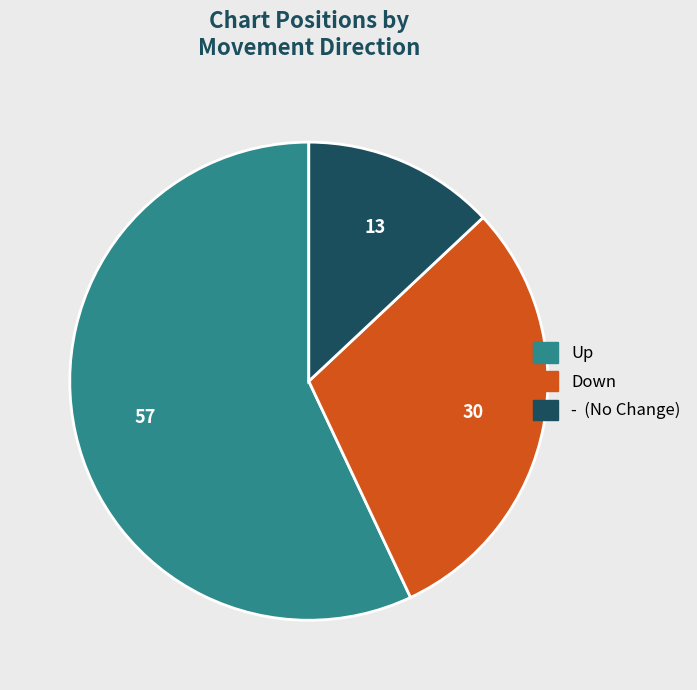

Is there a majority slice in this chart?

Yes